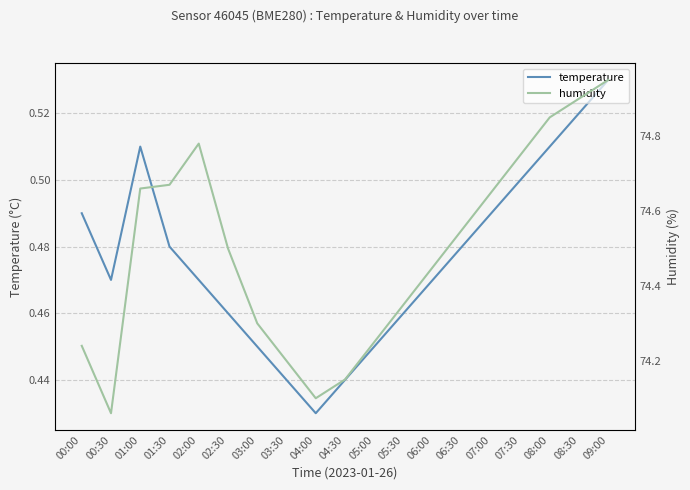

Count the number of data series in this chart.

2